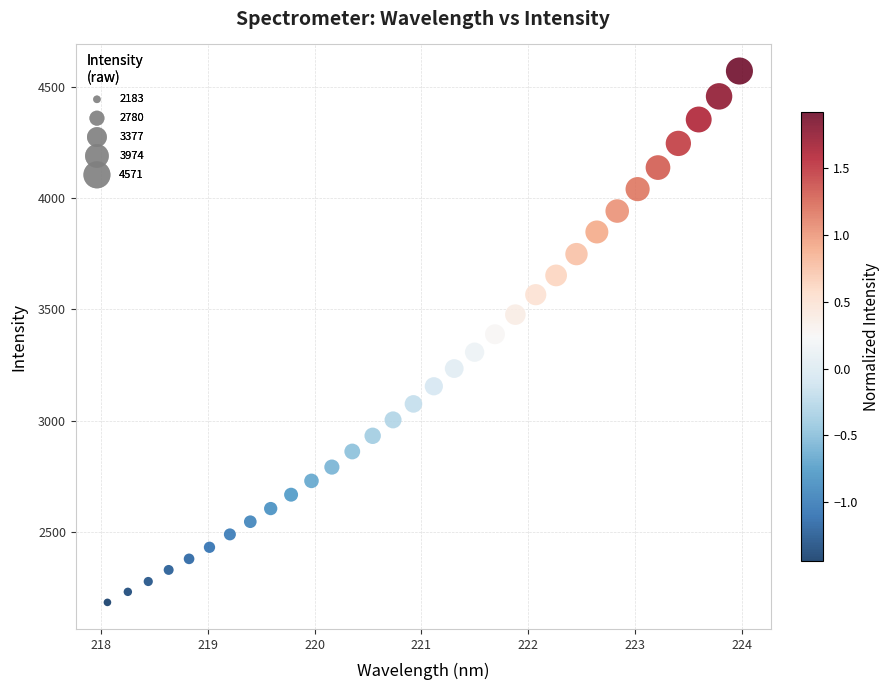

What is the range of X values (max minus min)?

5.9